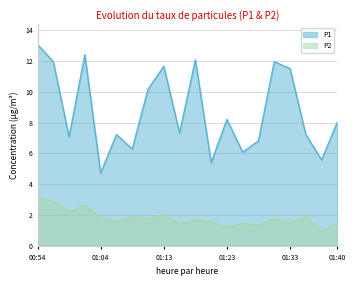

How many data points in P1 are above 8?

10